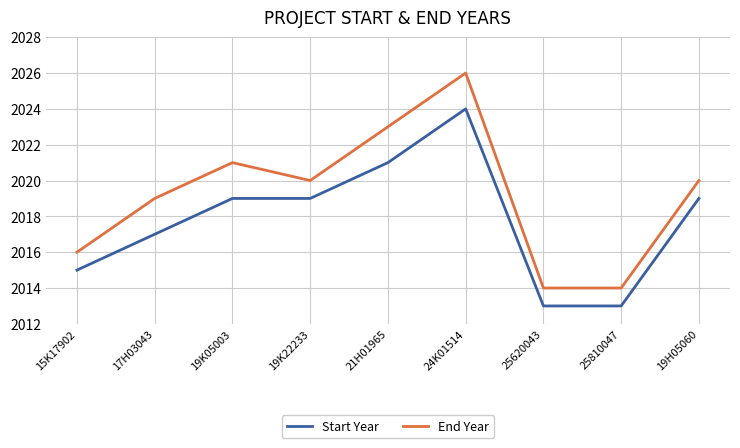

True or false: End Year and Start Year intersect in this chart.

False